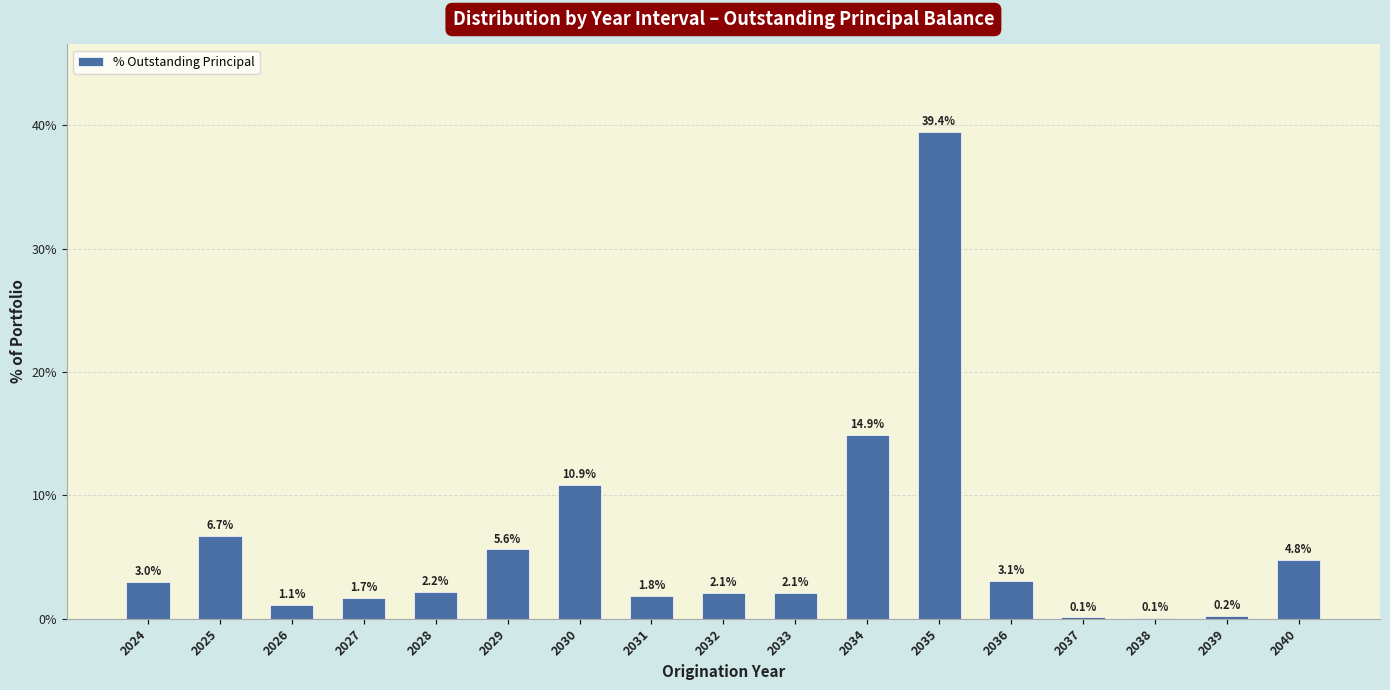

What is the difference between the values at 2034 and 2027?

13.2